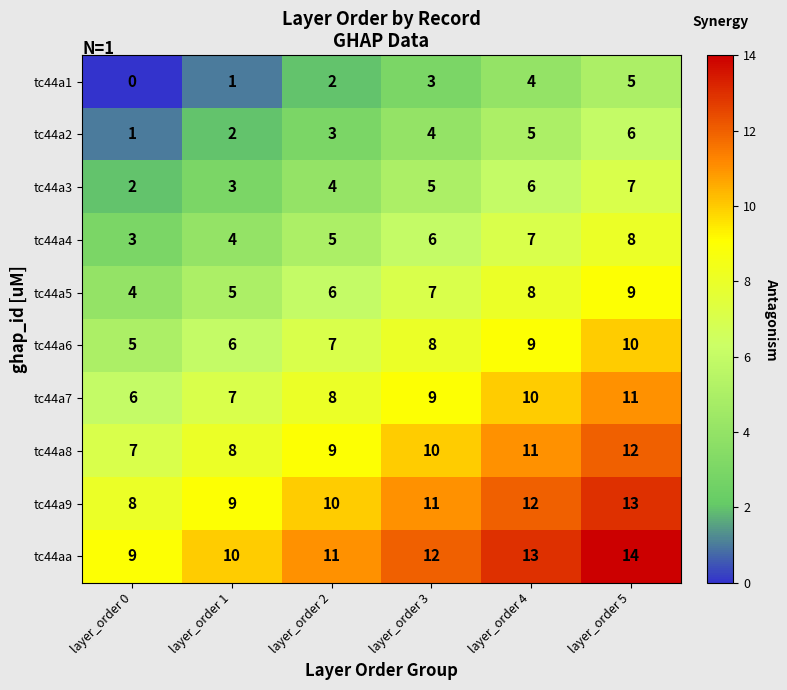

Is it true that tc44a3 equals 7 at layer_order 2?

False